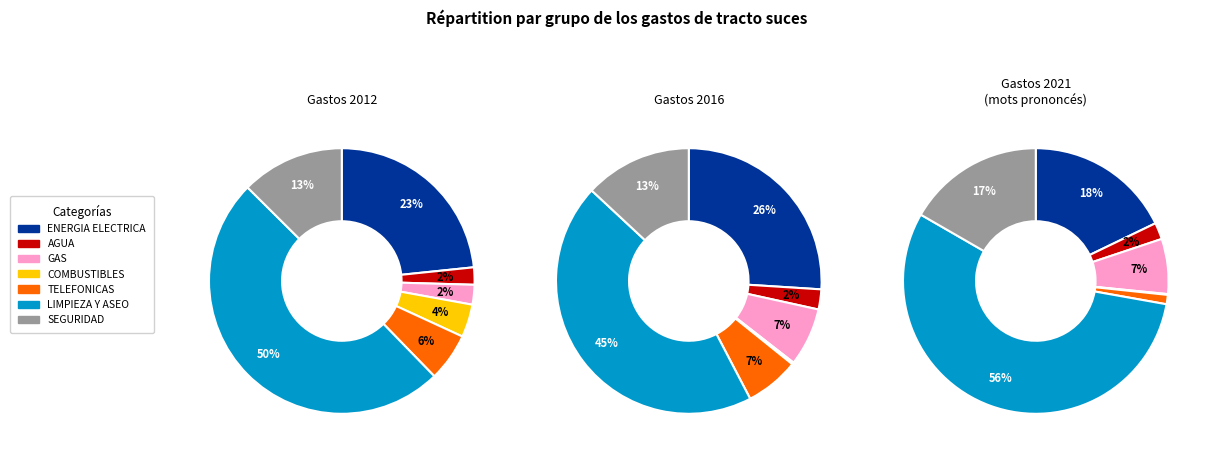

The values_2021 slice represents 1% of the pie. True or false?

False